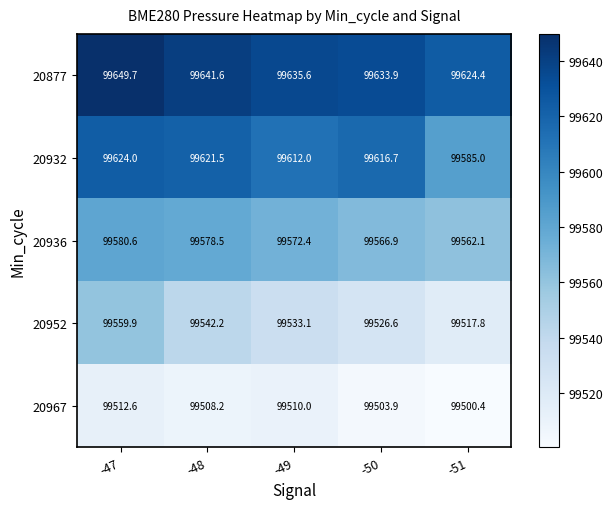

The value of 20932 at -47 is 134438.4. True or false?

False